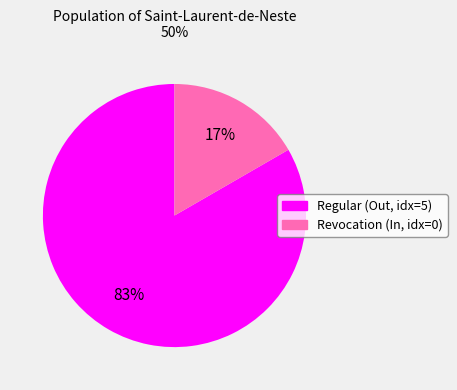

How many slices are in this pie chart?

2